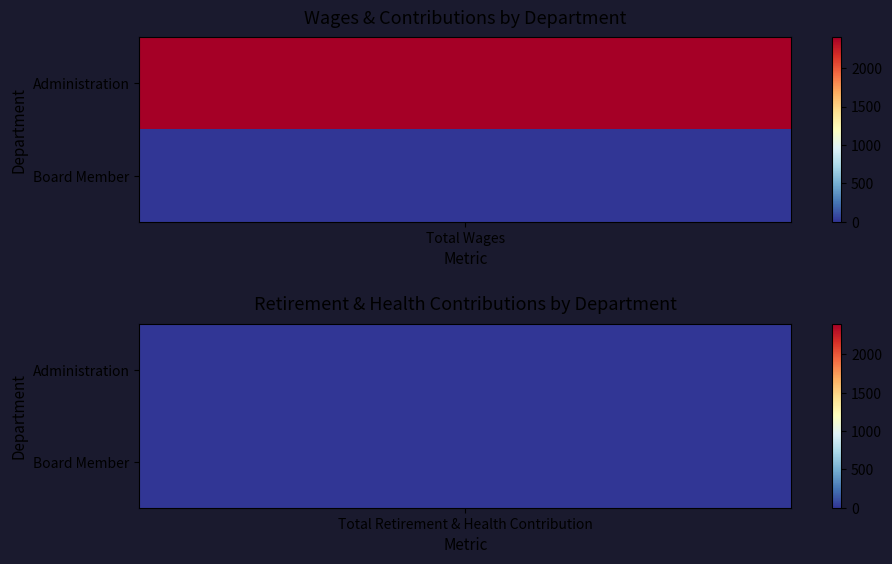

At 0, list the series in order from largest to smallest.

Administration, Board Member